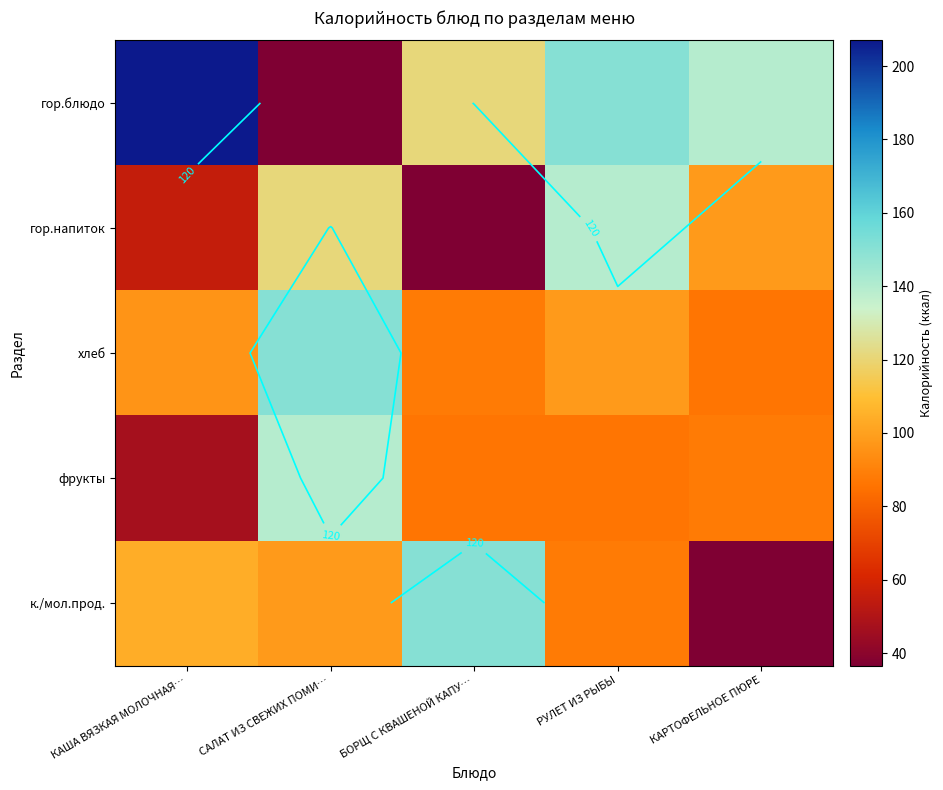

What is the sum of all гор.напиток values?

450.4